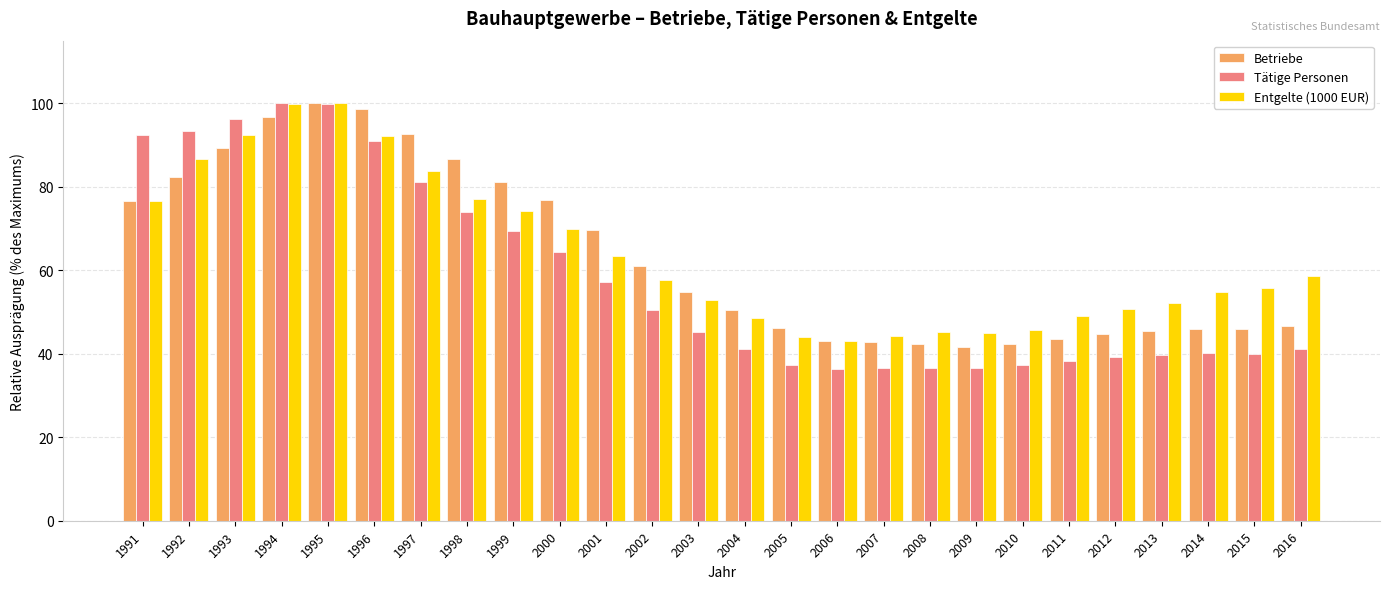

What is the sum of all Betriebe values?

1647.7